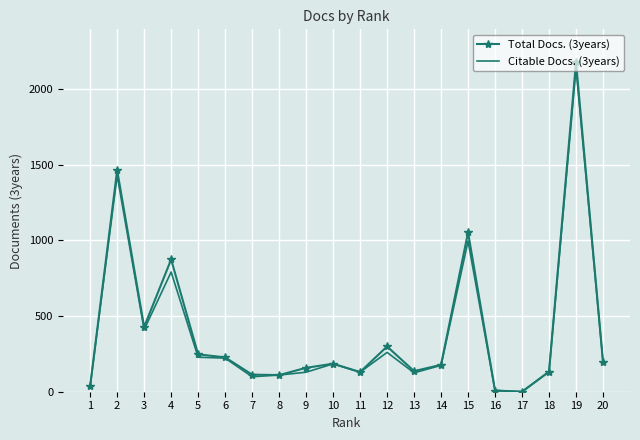

Rank the series by their maximum value, from lowest to highest.

Citable Docs. (3years), Total Docs. (3years)